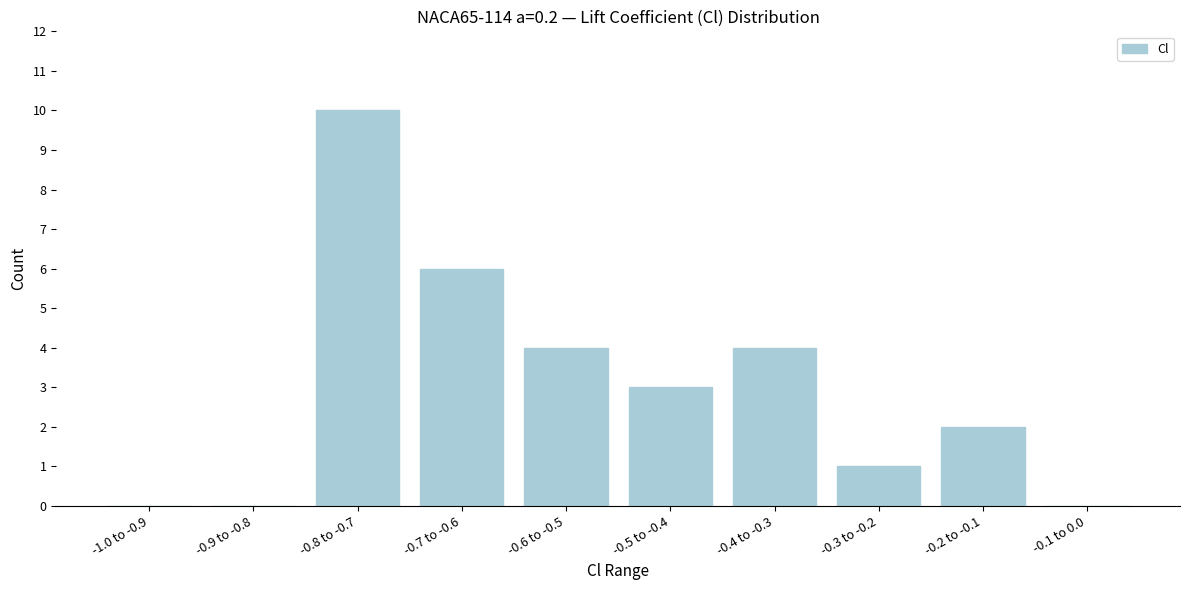

Reading left to right, extract all data points from this chart.

-1.0 to -0.9=0	-0.9 to -0.8=0	-0.8 to -0.7=10	-0.7 to -0.6=6	-0.6 to -0.5=4	-0.5 to -0.4=3	-0.4 to -0.3=4	-0.3 to -0.2=1	-0.2 to -0.1=2	-0.1 to 0.0=0